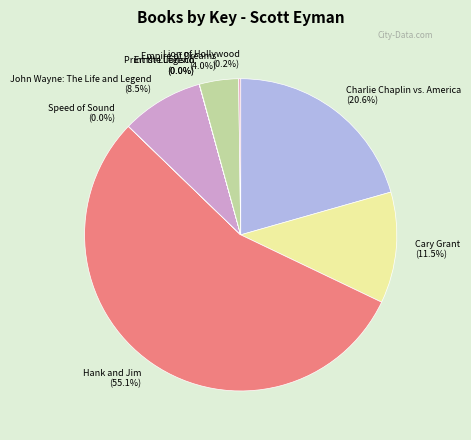

Approximately how many times larger is the value at John Wayne: The Life and Legend compared to Cary Grant?

0.7